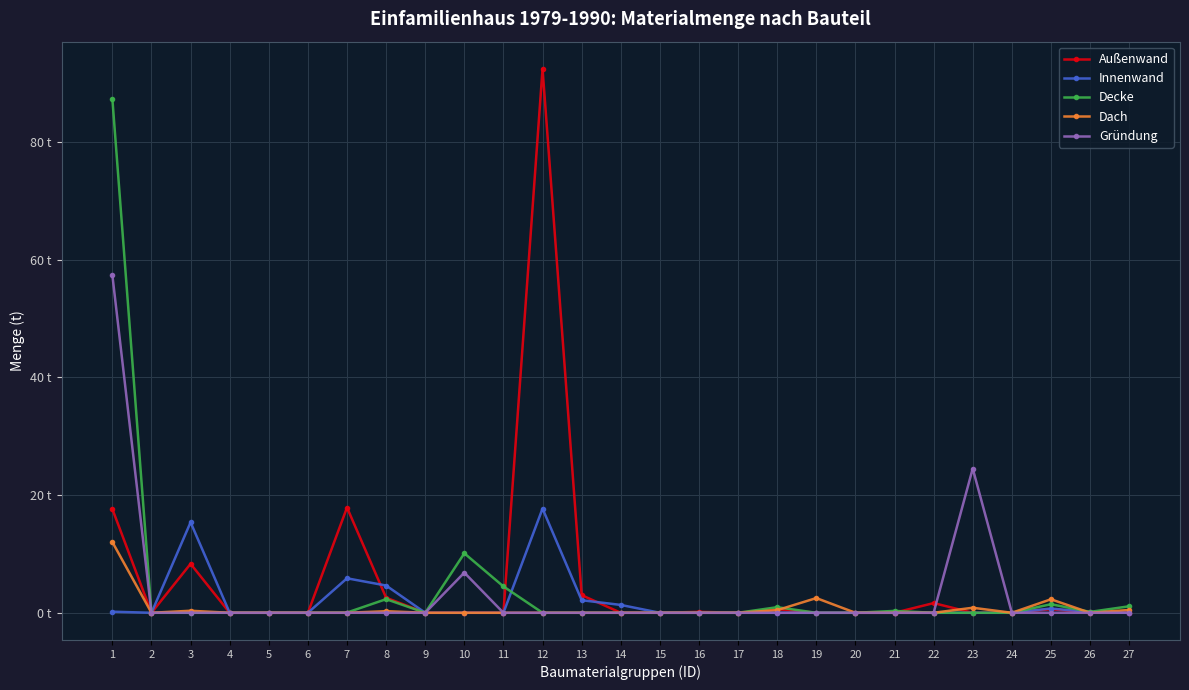

Is the value of Dach at 6 greater than the value of Gründung at 11?

No